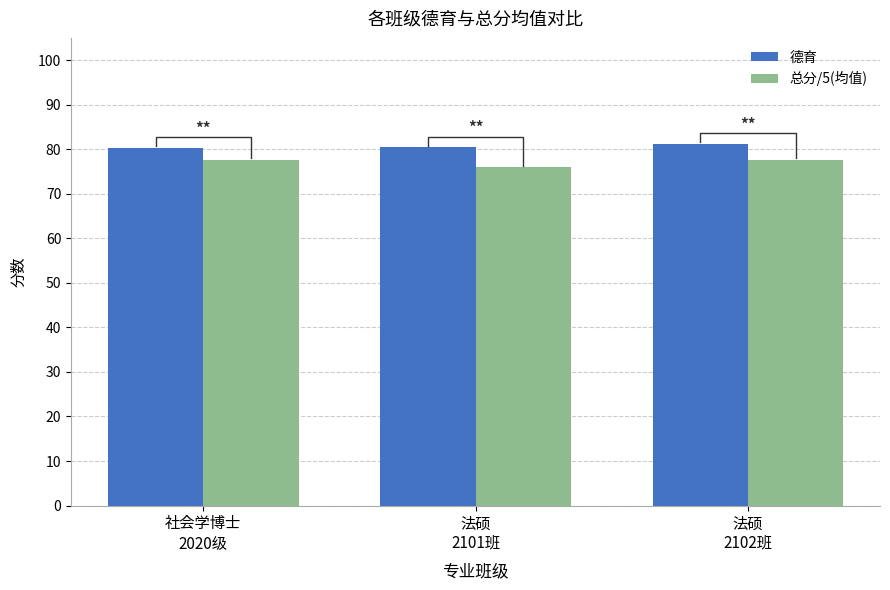

Rank the categories by 总分/5(均值) value from highest to lowest.

社会学博士
2020级, 法硕
2102班, 法硕
2101班